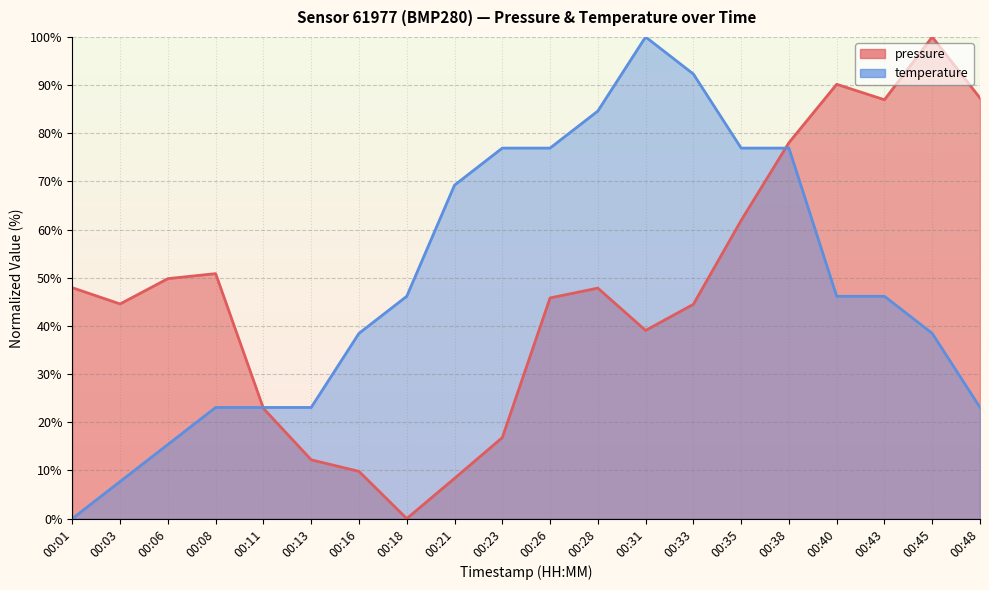

Is the value of temperature at 00:13 greater than the value of pressure at 00:03?

No